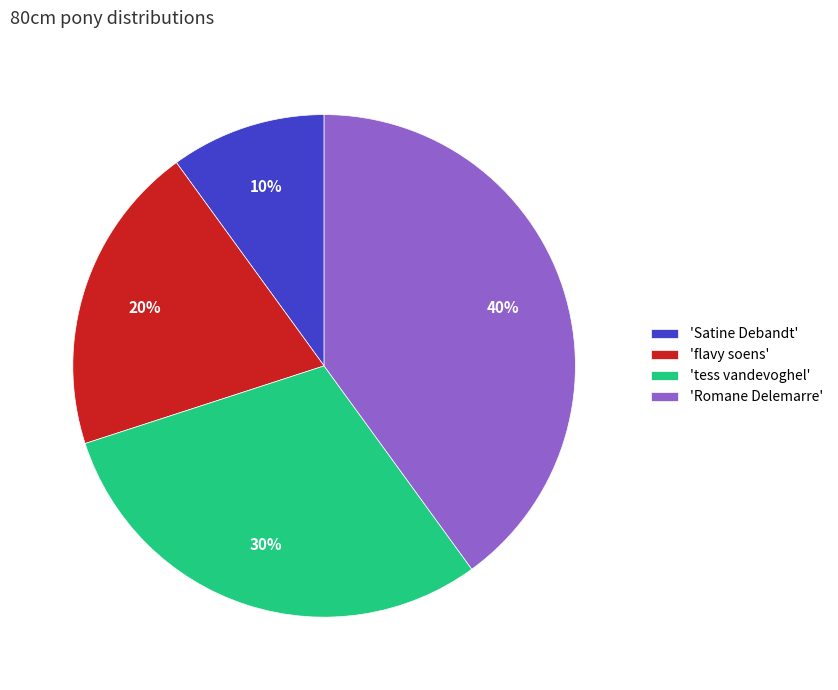

What is the ratio of the value at 'flavy soens' to the value at 'Romane Delemarre'?

0.5